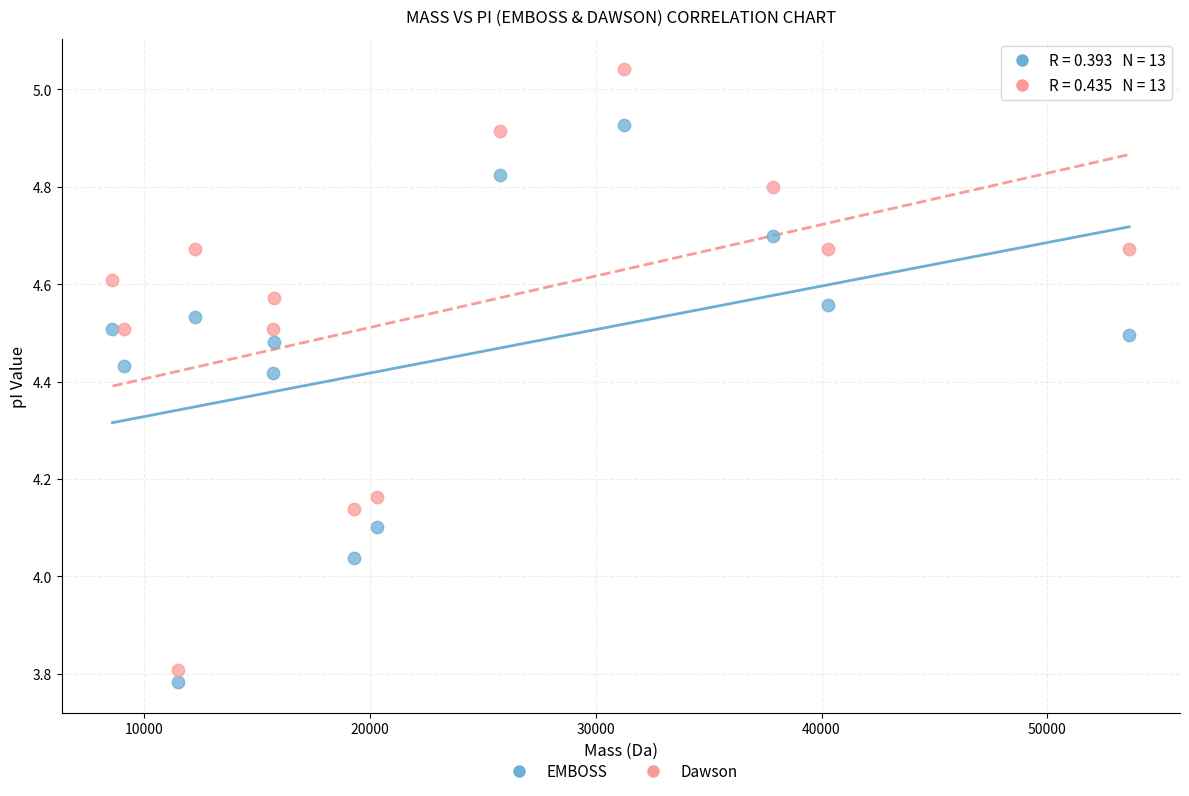

What are all the series names shown in the legend?

EMBOSS, Dawson